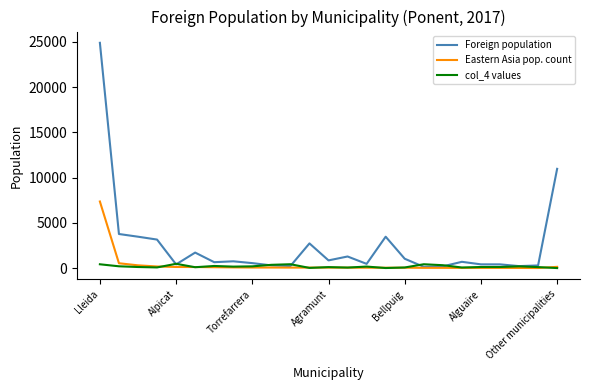

Which series has the widest spread of values?

Foreign population